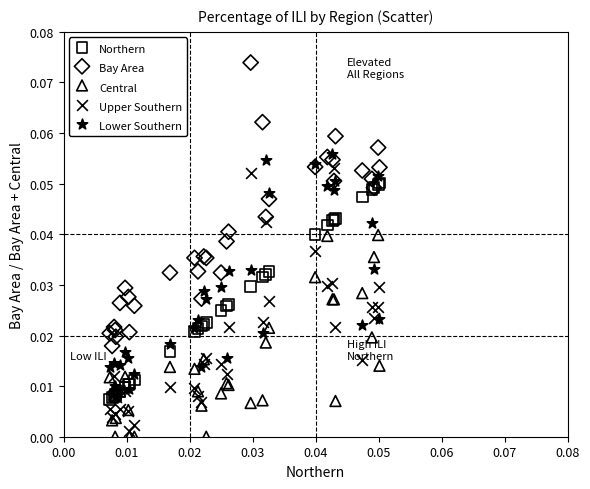

What are all the series names shown in the legend?

Northern, Bay Area, Central, Upper Southern, Lower Southern